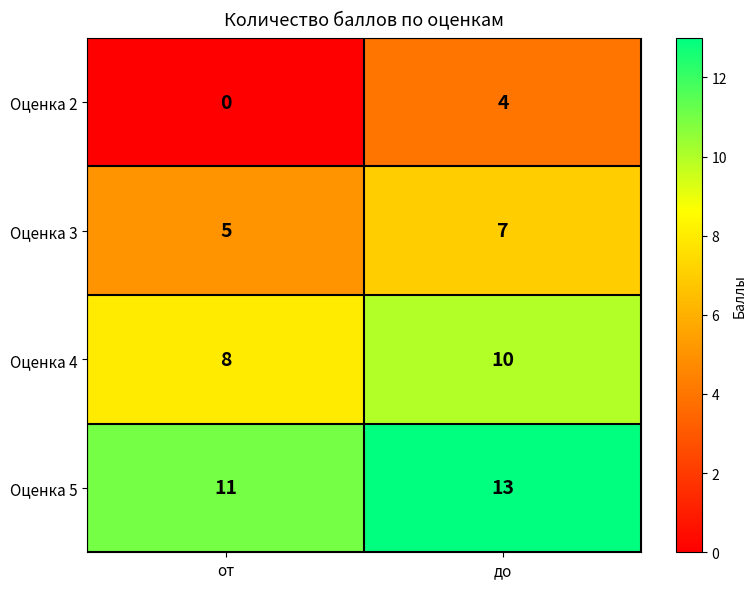

What is the highest value of the Оценка 4 series?

10